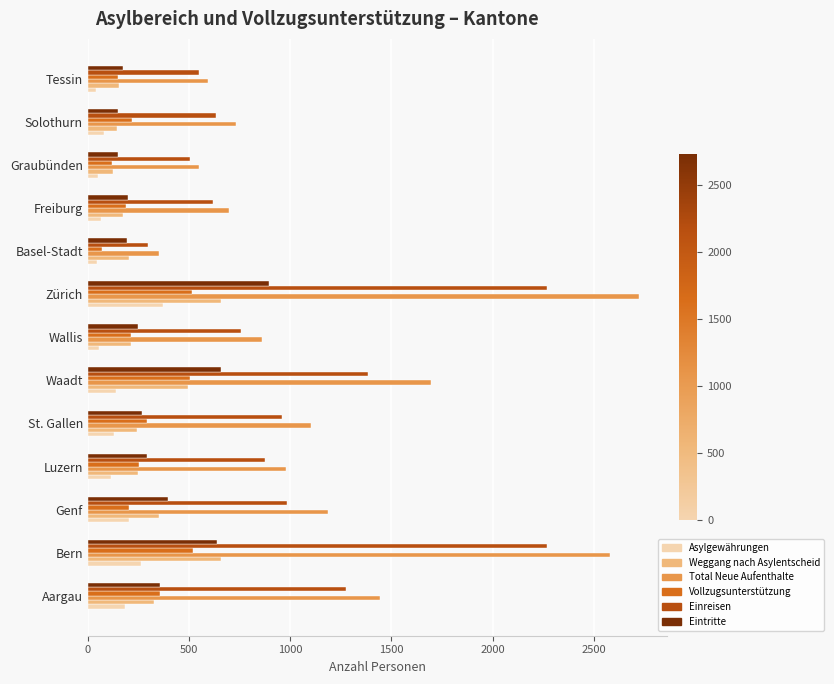

What is the sum of all Weggang nach Asylentscheid values?

3985